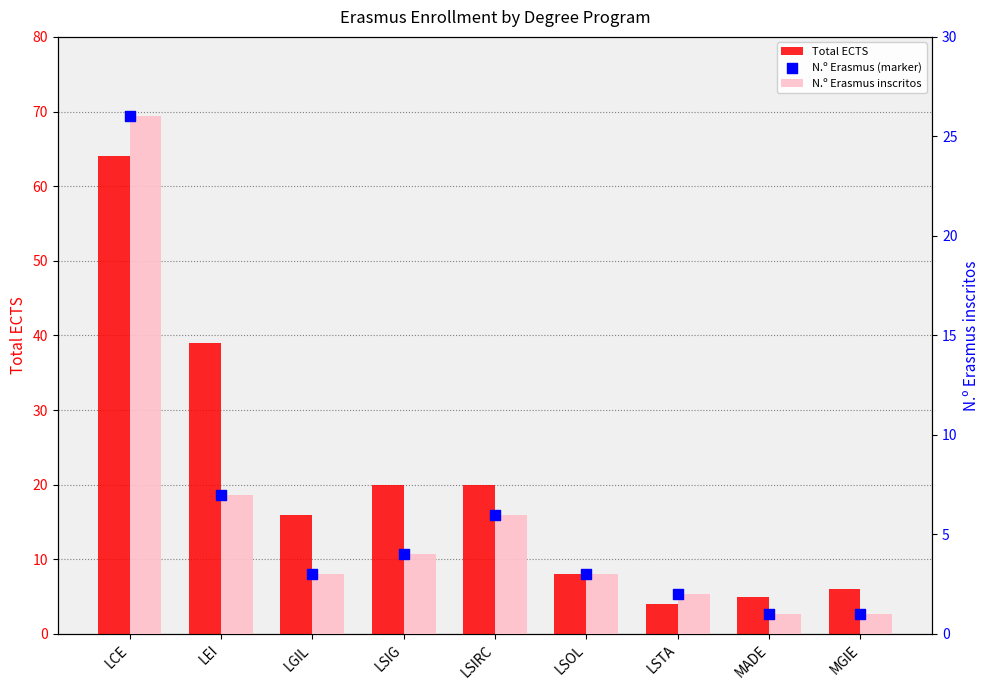

Which series has the largest total across all categories?

Total ECTS